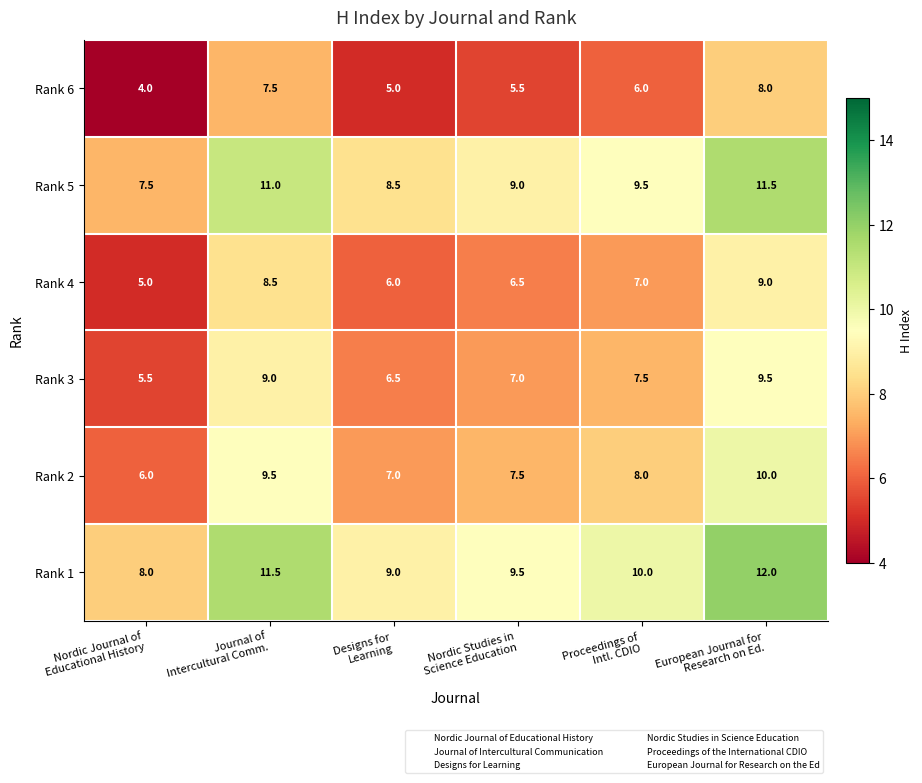

How many categories are shown in the chart?

6